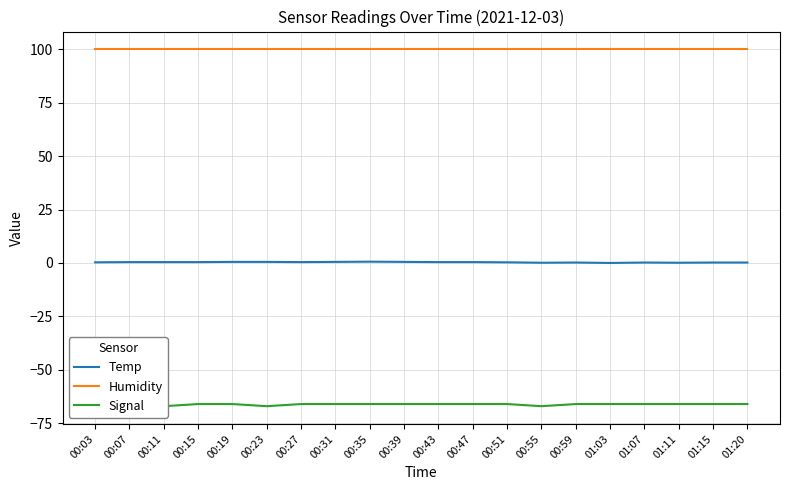

Reading left to right, what are all the values shown in this chart?

Temp: 00:03=0.3	00:07=0.4	00:11=0.4	00:15=0.4	00:19=0.5	00:23=0.5	00:27=0.4	00:31=0.5	00:35=0.6	00:39=0.5	00:43=0.4	00:47=0.4	00:51=0.3	00:55=0.1	00:59=0.2	01:03=0.0	01:07=0.2	01:11=0.1	01:15=0.2	01:20=0.2
Humidity: 00:03=99.9	00:07=99.9	00:11=99.9	00:15=99.9	00:19=99.9	00:23=99.9	00:27=99.9	00:31=99.9	00:35=99.9	00:39=99.9	00:43=99.9	00:47=99.9	00:51=99.9	00:55=99.9	00:59=99.9	01:03=99.9	01:07=99.9	01:11=99.9	01:15=99.9	01:20=99.9
Signal: 00:03=-67.0	00:07=-66.0	00:11=-67.0	00:15=-66.0	00:19=-66.0	00:23=-67.0	00:27=-66.0	00:31=-66.0	00:35=-66.0	00:39=-66.0	00:43=-66.0	00:47=-66.0	00:51=-66.0	00:55=-67.0	00:59=-66.0	01:03=-66.0	01:07=-66.0	01:11=-66.0	01:15=-66.0	01:20=-66.0